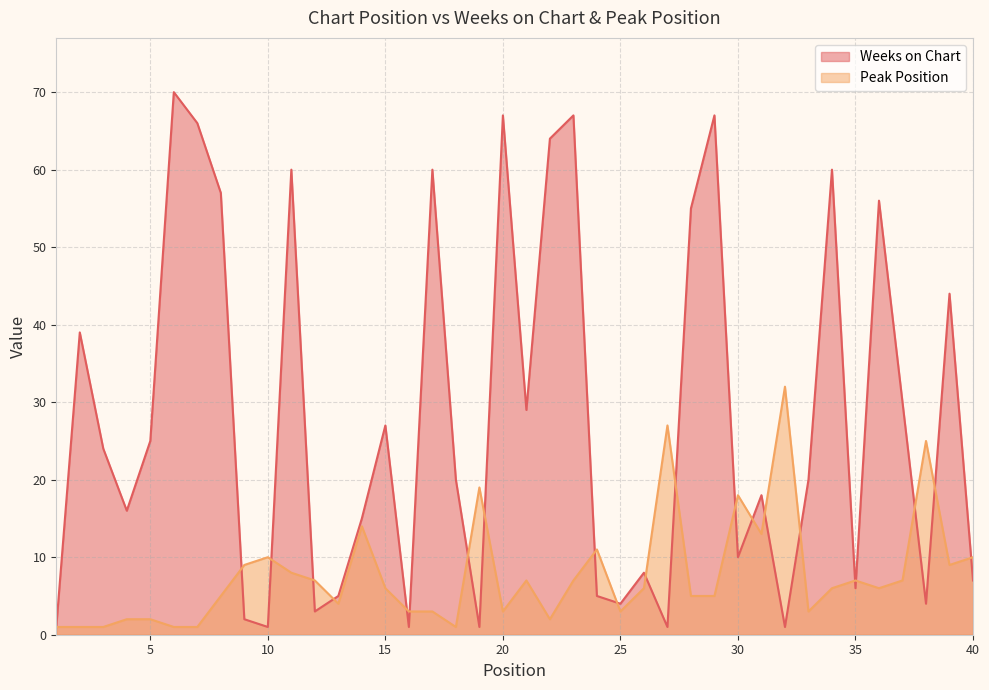

What is the difference between the Peak Position values at 19 and 28?

14